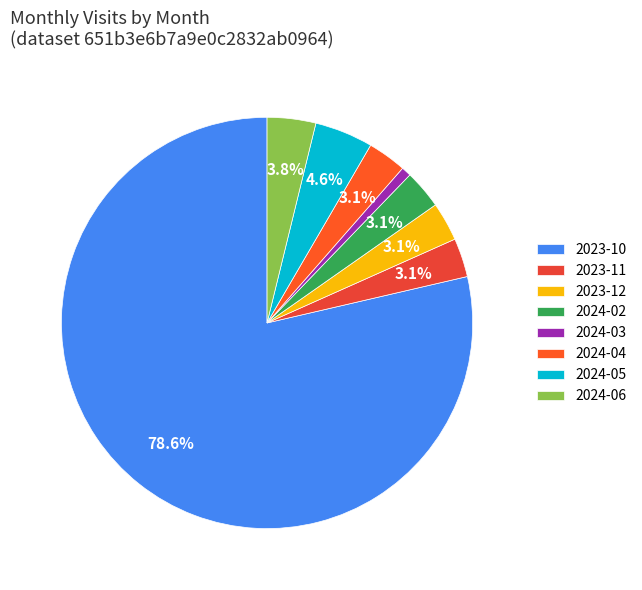

What percentage is NOT represented by 2024-02?

96.9%